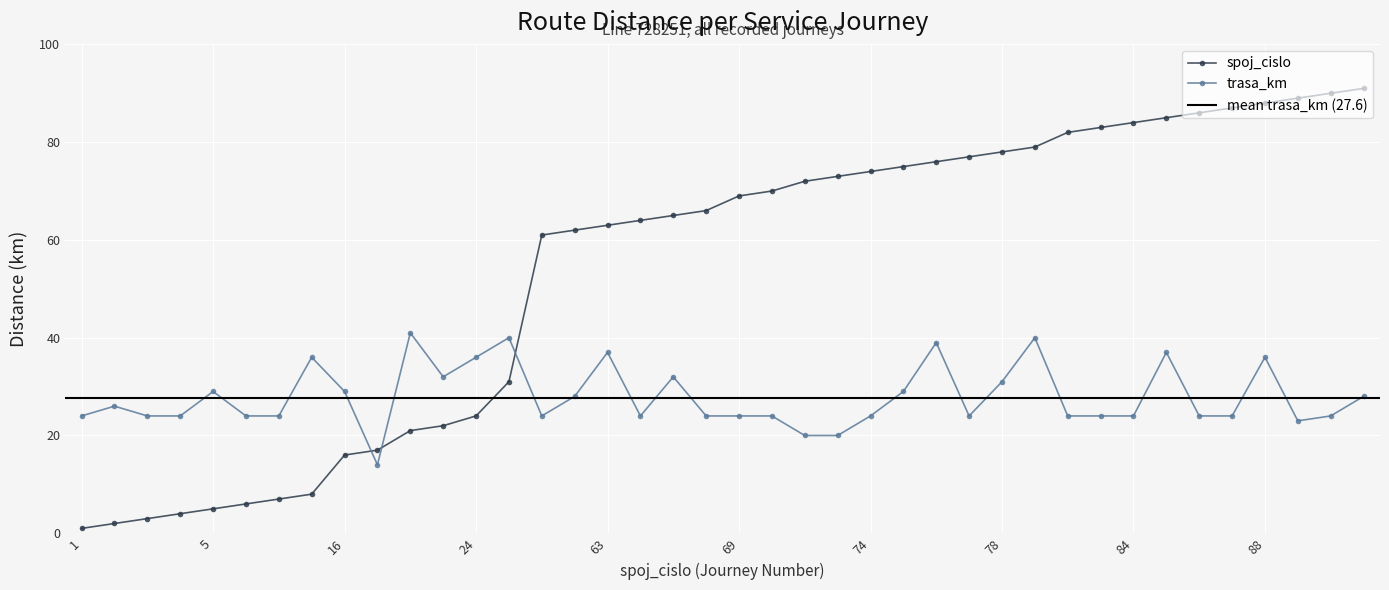

What is the difference between the spoj_cislo values at 86 and 4?

82